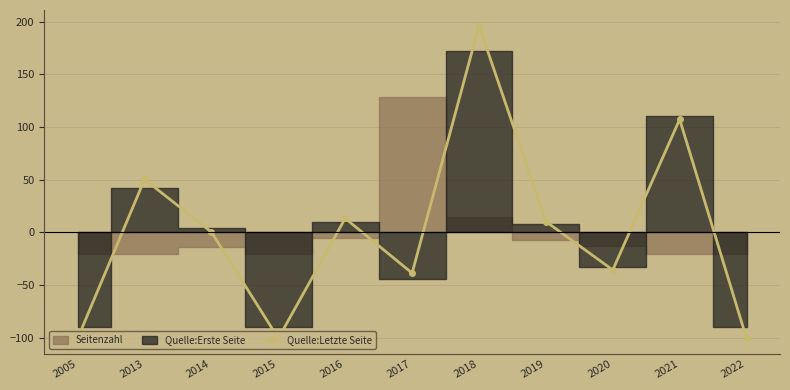

Where is the first local minimum for Quelle:Letzte Seite?

2015